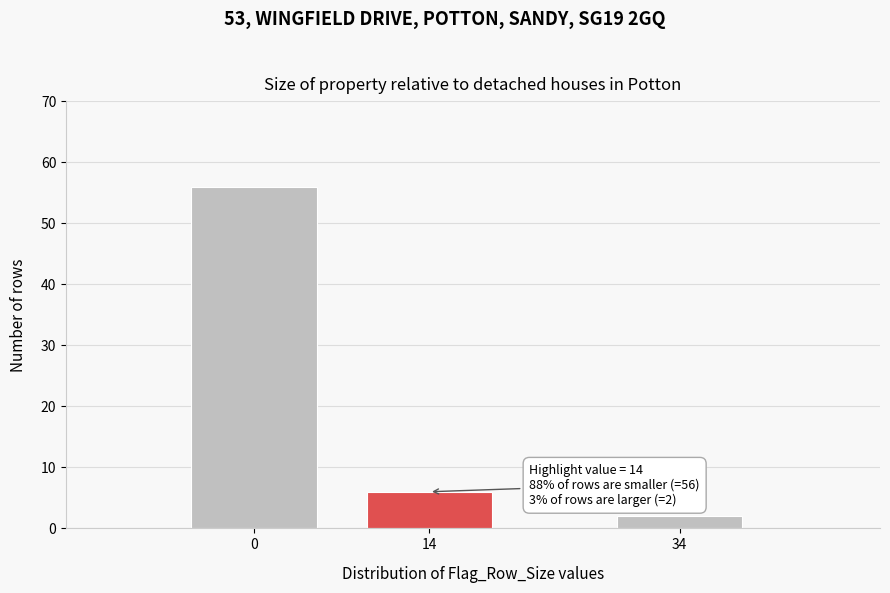

Reading left to right, extract all data points from this chart.

56	6	2